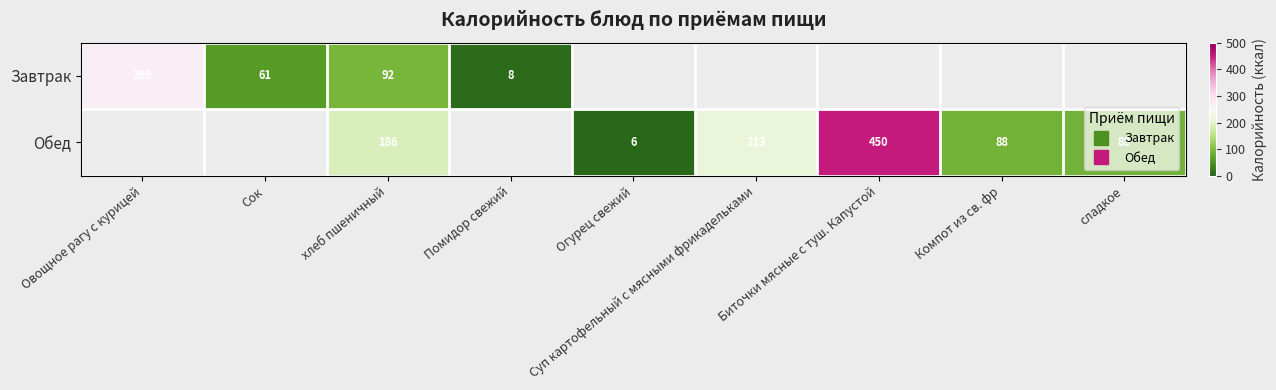

At which label does row_0 reach its peak?

Овощное рагу с курицей